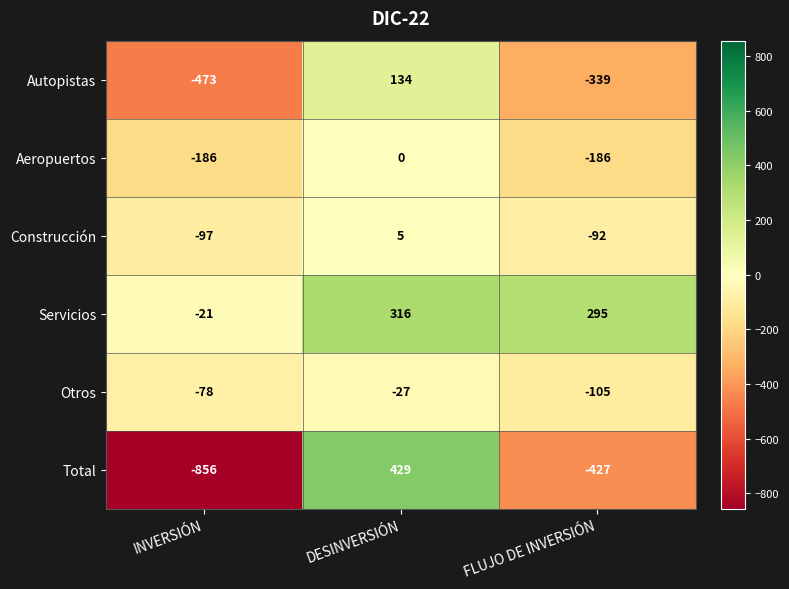

What is the sum of all Aeropuertos values?

-372